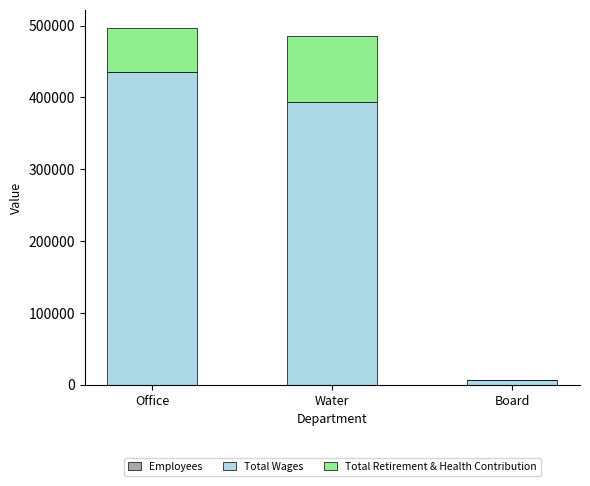

Does the chart contain stacked bars?

Yes